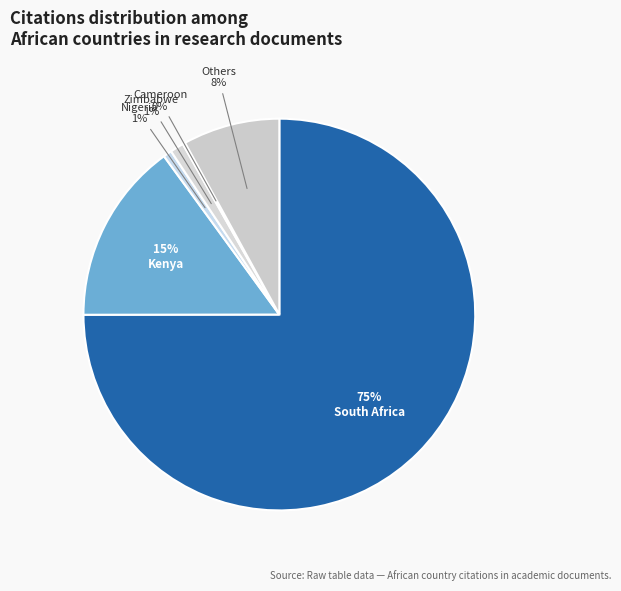

What percentage is the South Africa slice, to the nearest percent?

75%